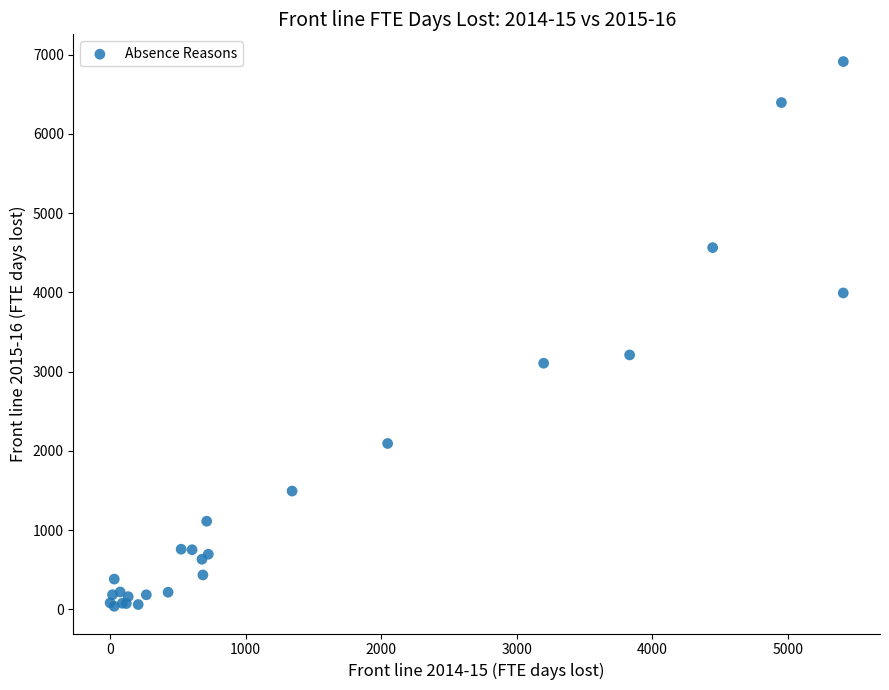

What Y value in the scatter plot is closest to 3476?

3210.8